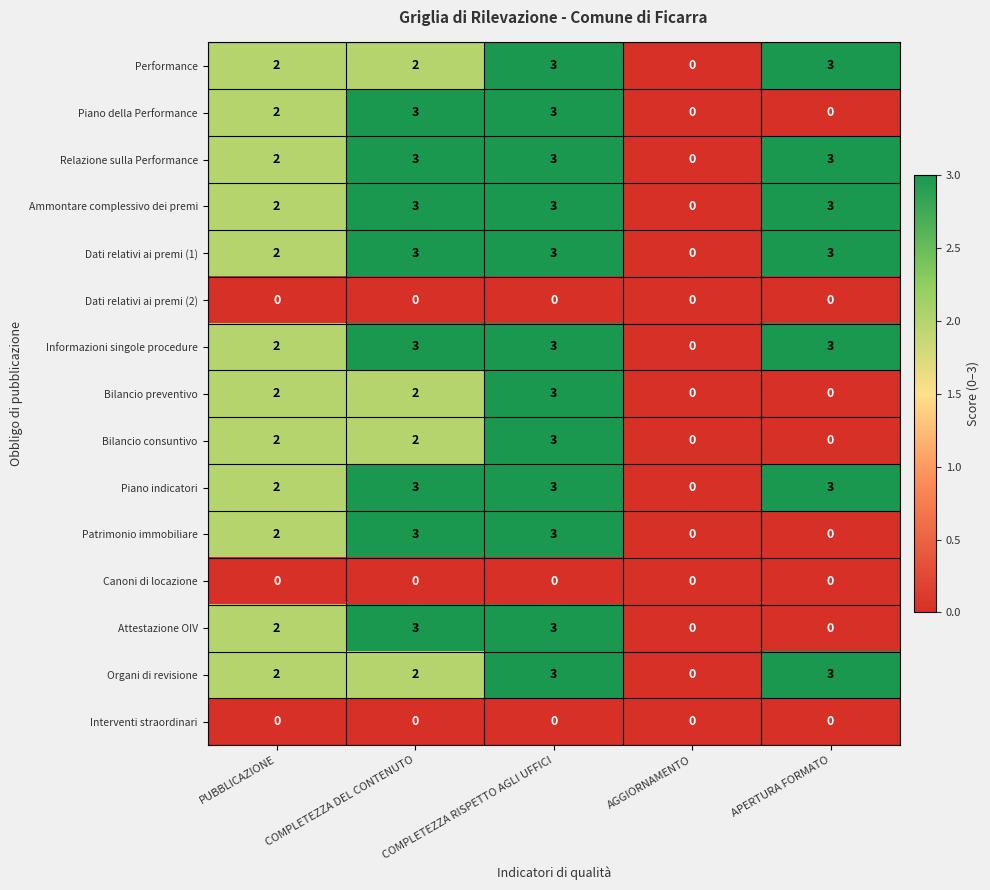

What is the highest value of the Organi di revisione series?

3